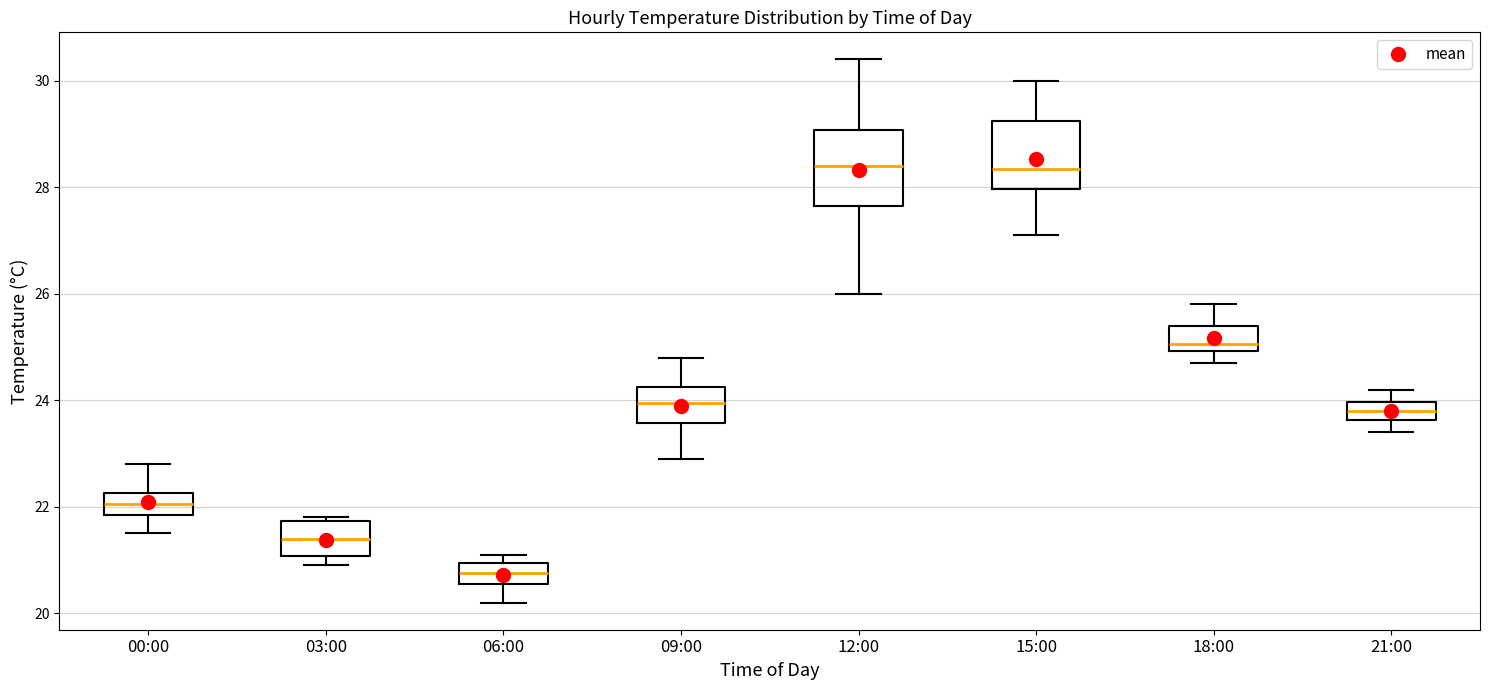

Where does the median line of the box for 03:00 sit on the y-axis? The values are not printed on the chart, so give them approximately, as read against the axis.

21.4